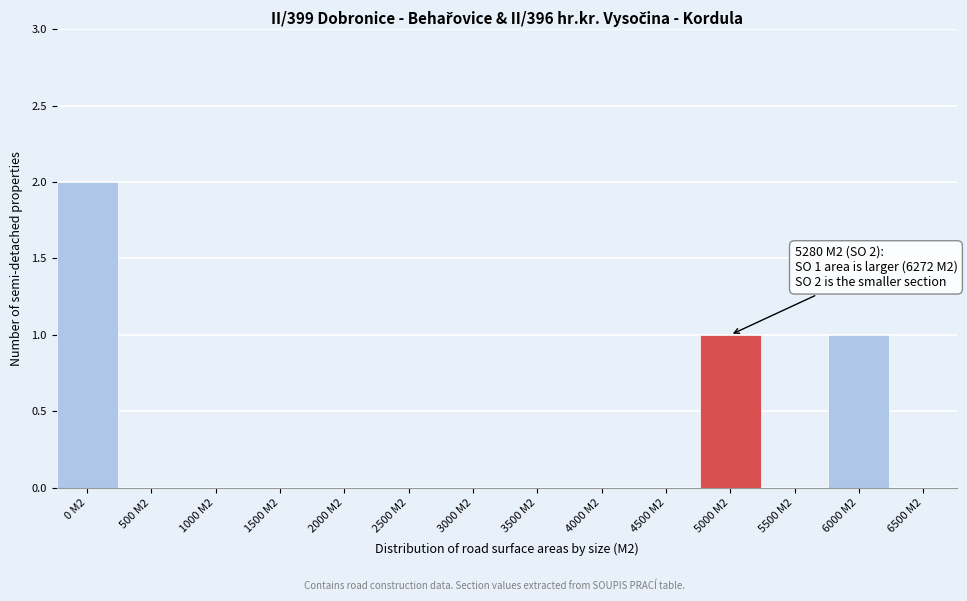

Reading left to right, transcribe all the data shown in this chart.

0 M2=2	500 M2=0	1000 M2=0	1500 M2=0	2000 M2=0	2500 M2=0	3000 M2=0	3500 M2=0	4000 M2=0	4500 M2=0	5000 M2=1	5500 M2=0	6000 M2=1	6500 M2=0